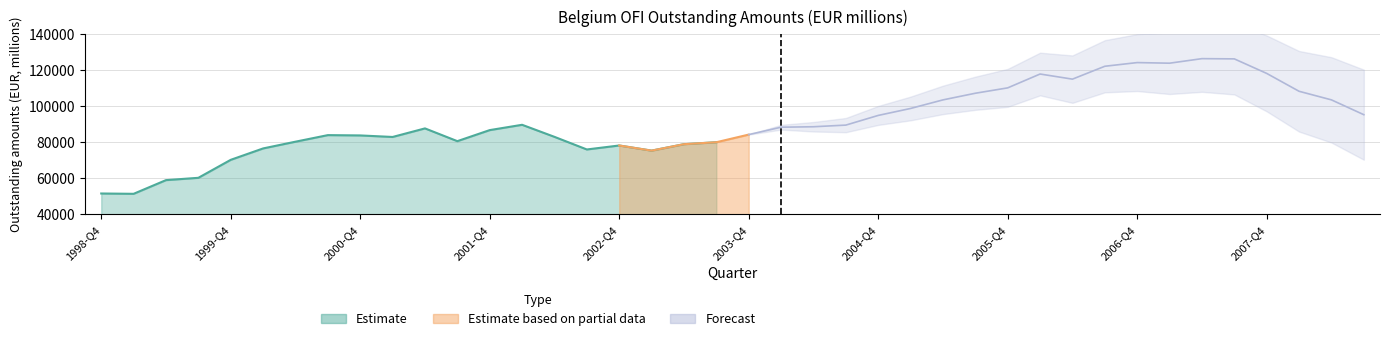

What is the average value?

75668.2